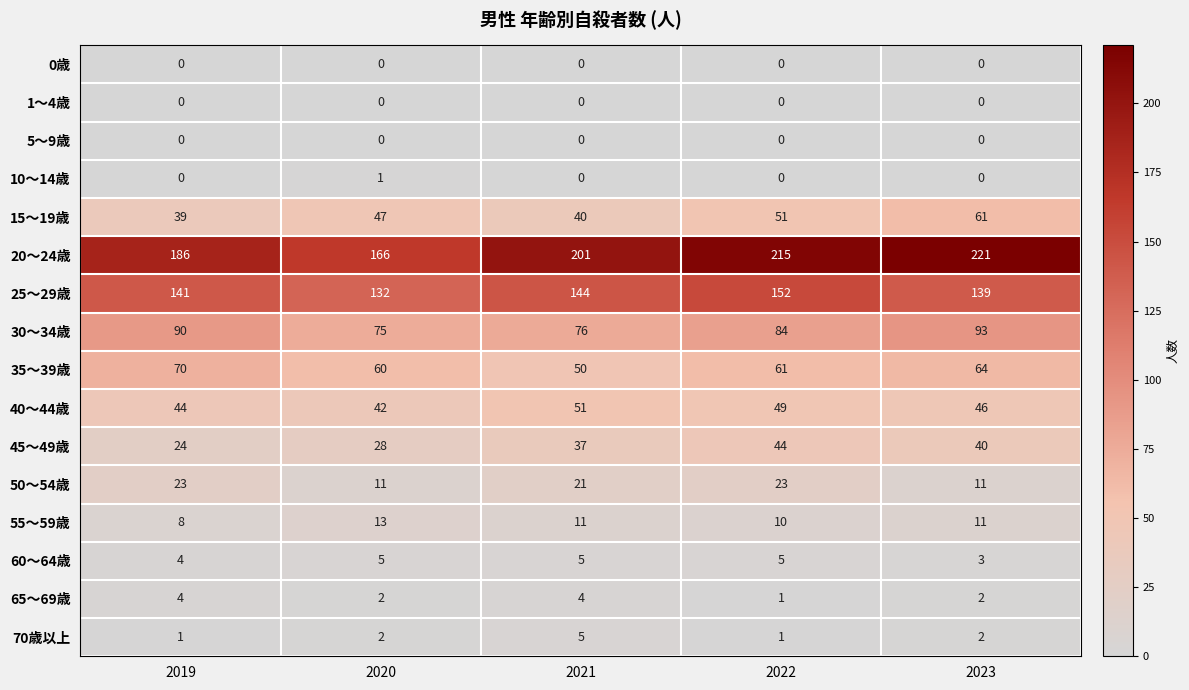

What is the sum of the 15～19歳 values at 2021 and 2023?

101